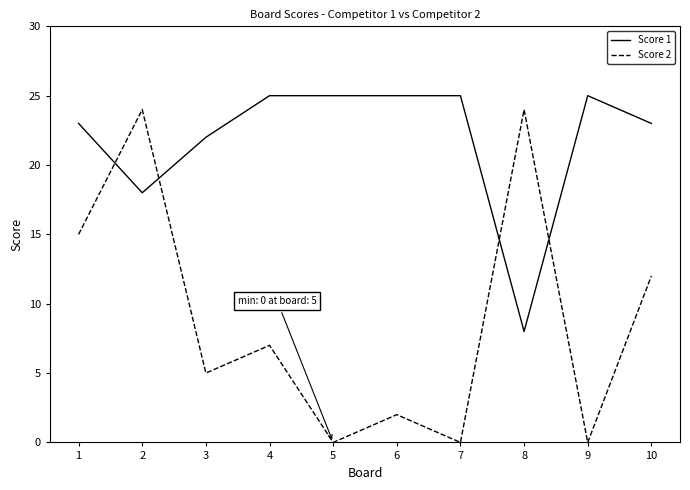

The value of Score 1 at 10 is 23. True or false?

True